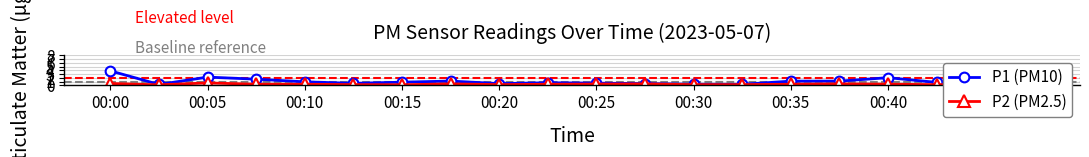

Which series has the widest spread of values?

P1 (PM10)